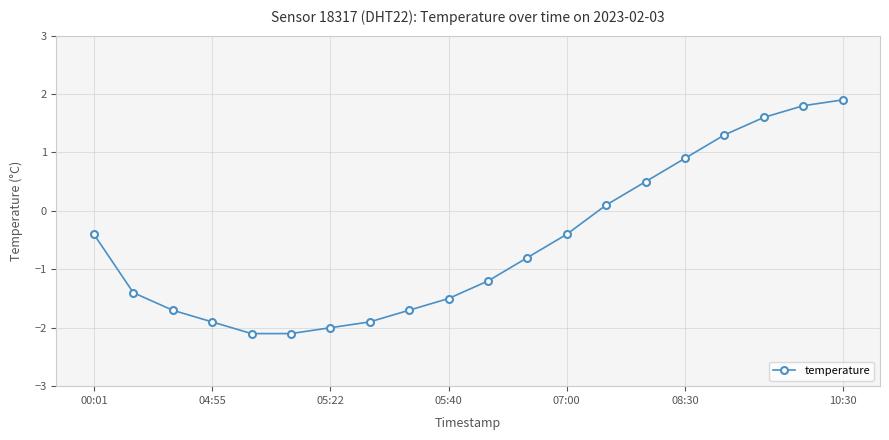

What is the value of the 10th point from the left?

-1.5